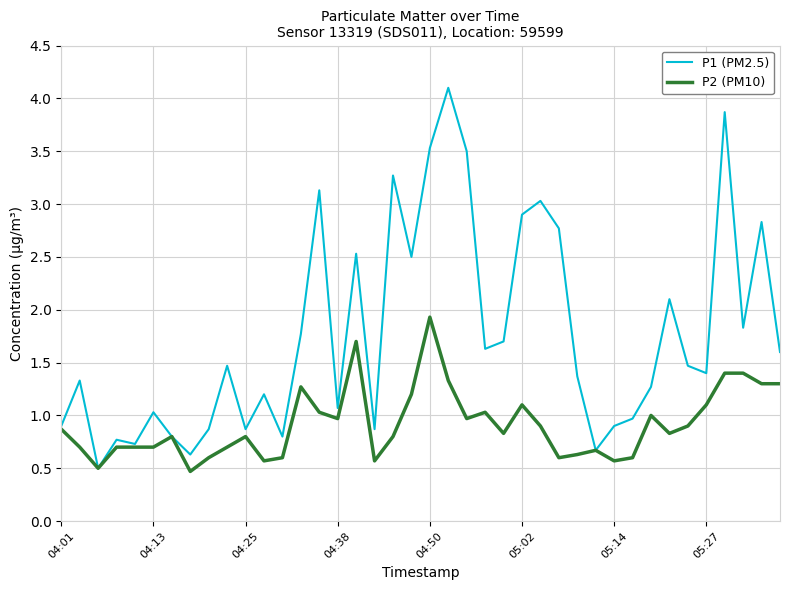

True or false: P2 (PM10) has more than 2 points higher than both neighbors.

True